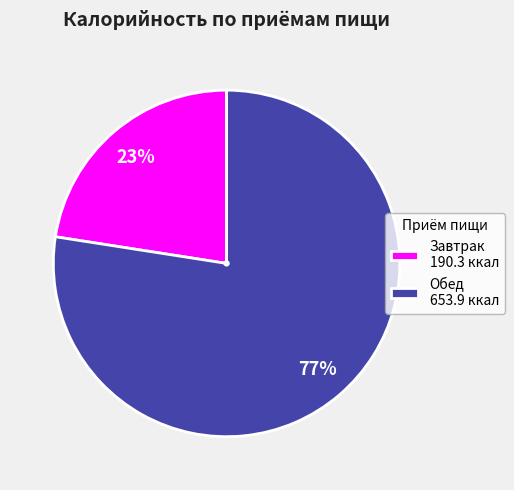

Rank the categories by value from highest to lowest.

Обед, Завтрак